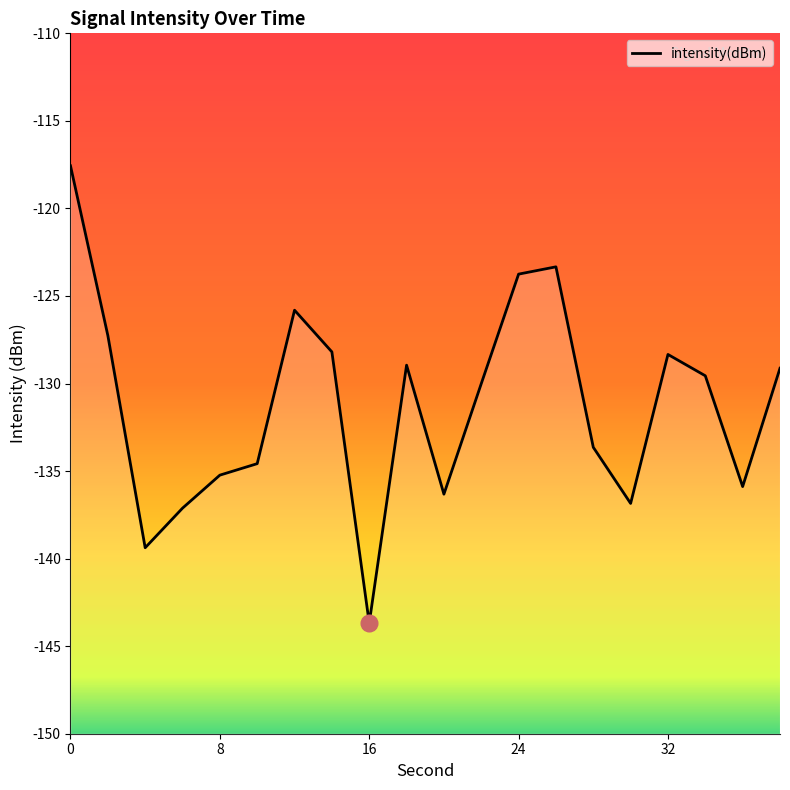

Where is the first local maximum?

12